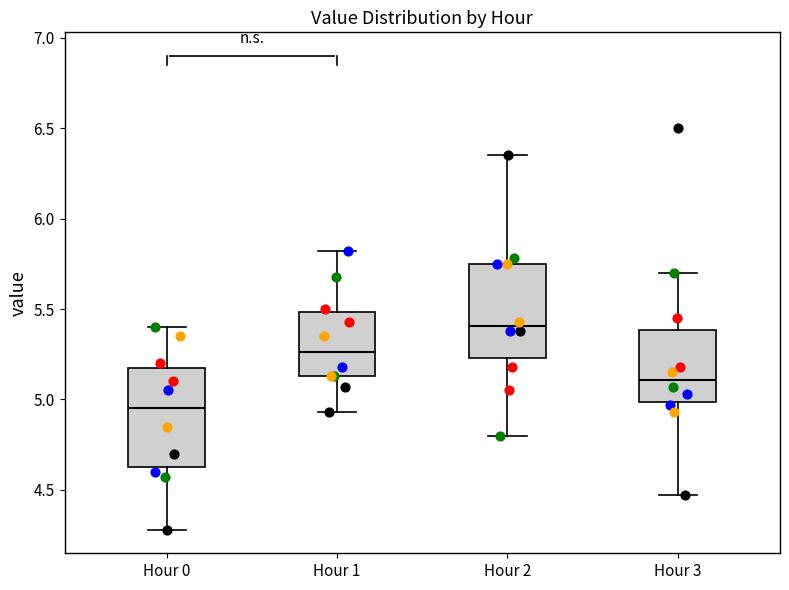

Reading left to right, transcribe this box plot: for each box, give where its median line is, the range the box spans, and where its two whiskers end, as read against the y-axis. The values are not printed on the chart, so give them approximately, as read against the axis.

Hour 0: median 4.95, box 4.65 to 5.20, whiskers 4.30 to 5.40
Hour 1: median 5.25, box 5.15 to 5.50, whiskers 4.95 to 5.80
Hour 2: median 5.40, box 5.25 to 5.75, whiskers 4.80 to 6.35
Hour 3: median 5.10, box 5.00 to 5.40, whiskers 4.45 to 5.70